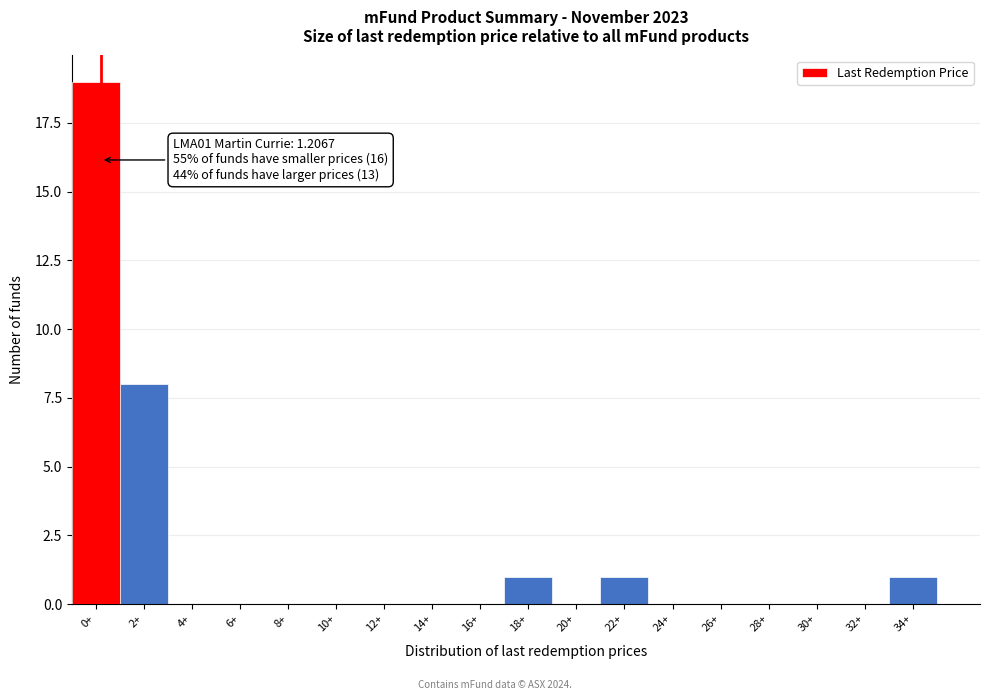

Reading left to right, what are all the values shown in this chart?

0+=19	2+=8	4+=0	6+=0	8+=0	10+=0	12+=0	14+=0	16+=0	18+=1	20+=0	22+=1	24+=0	26+=0	28+=0	30+=0	32+=0	34+=1